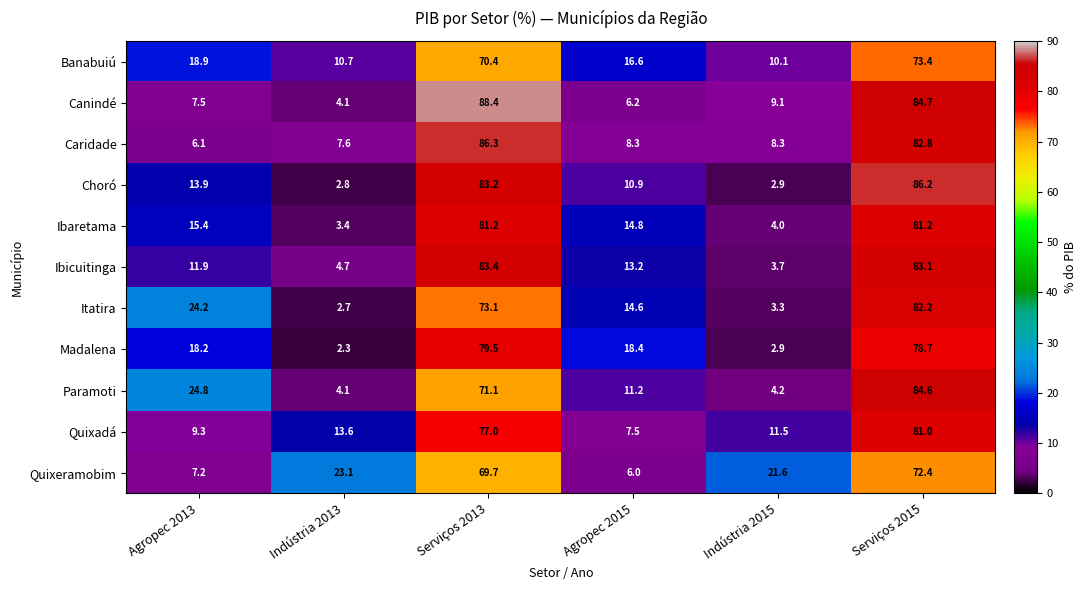

Is it true that Canindé equals 9.1 at Indústria 2015?

True